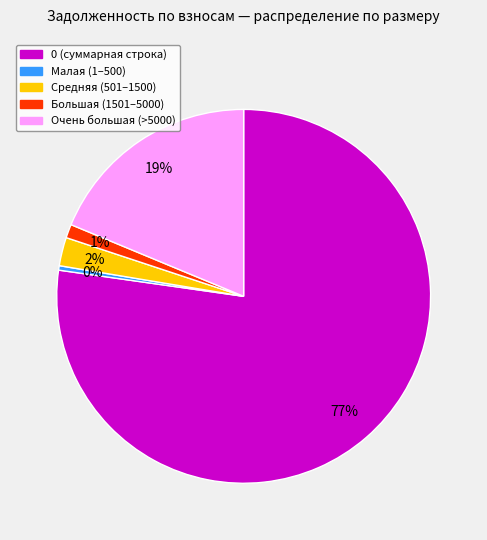

Does any single category account for the majority?

Yes